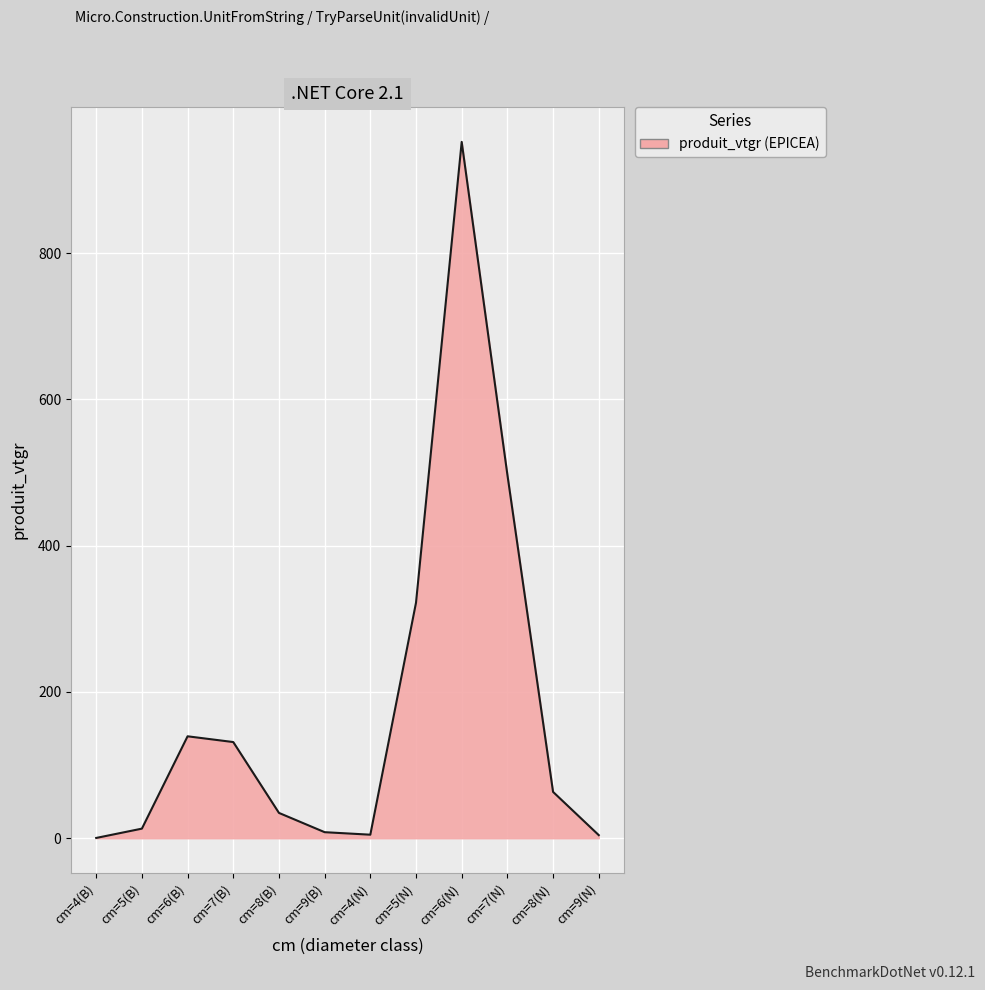

What is the difference between the maximum and minimum values?

951.8